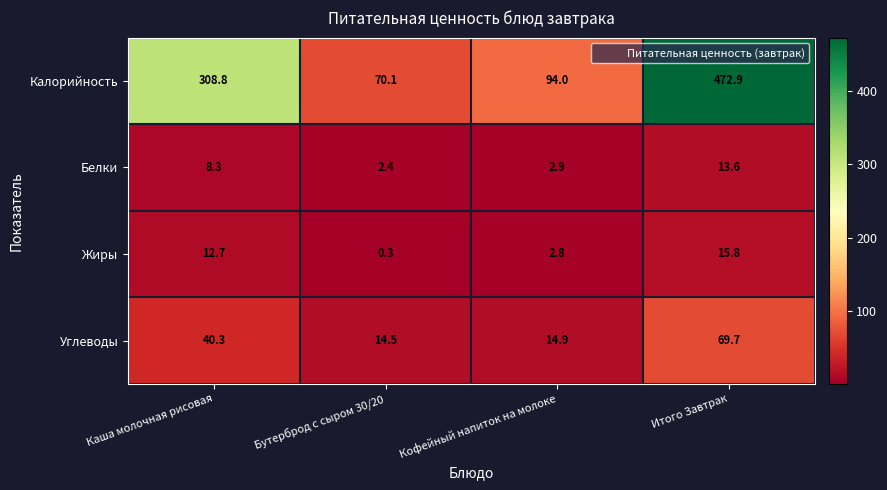

List the series in order of their peak value, lowest first.

Белки, Жиры, Углеводы, Калорийность